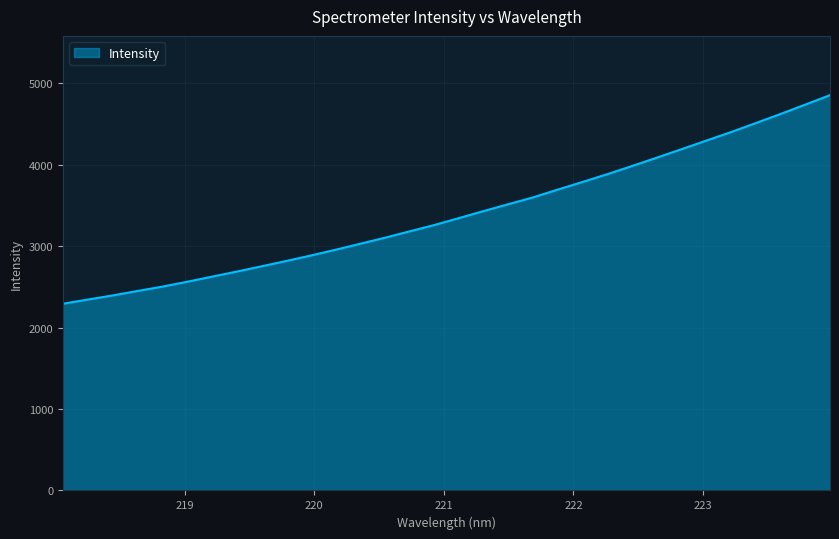

True or false: there are more than 1 points higher than both neighbors.

False